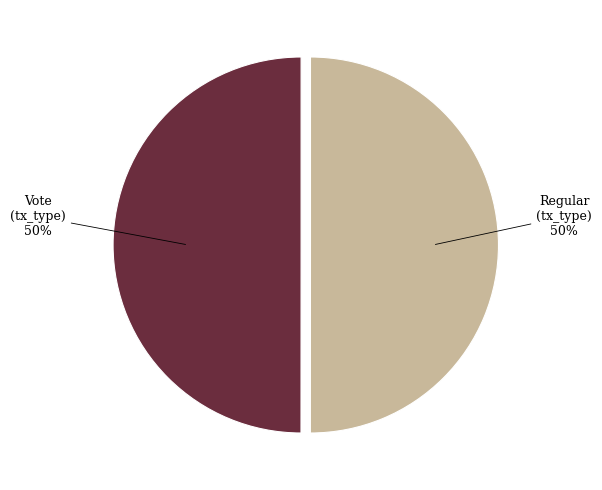

How many segments does this pie chart have?

2